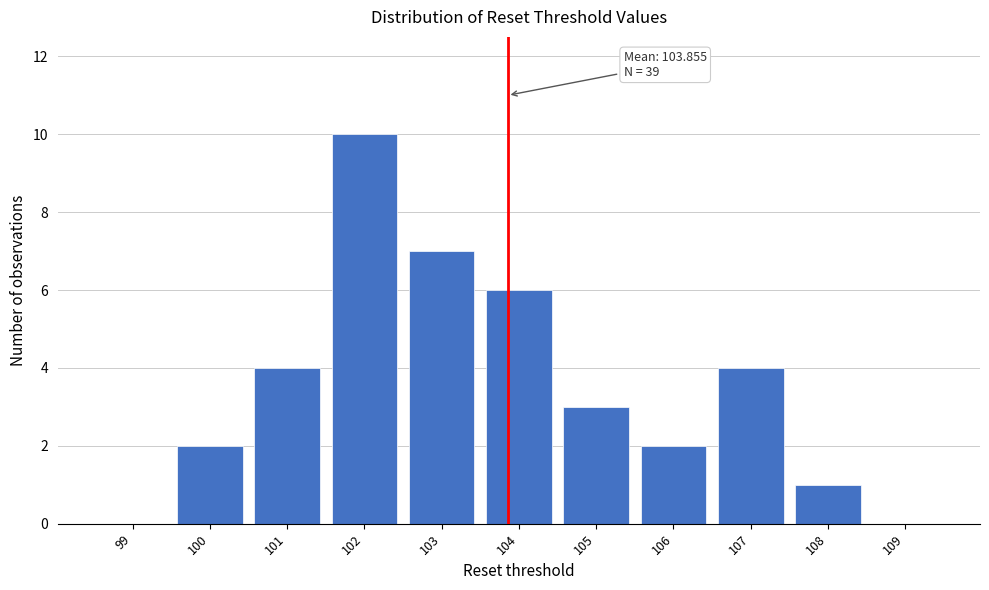

Reading left to right, list all the values displayed in this chart.

99=0	100=2	101=4	102=10	103=7	104=6	105=3	106=2	107=4	108=1	109=0